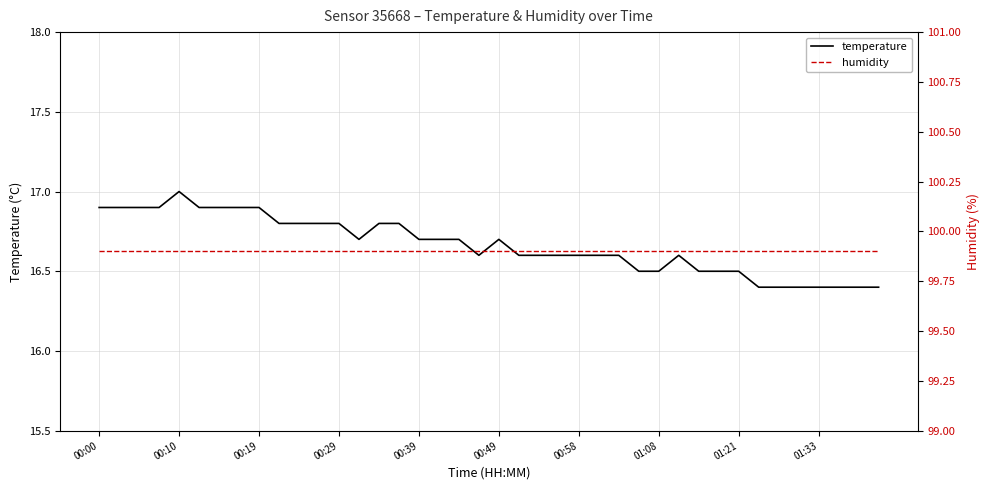

Where is the first local minimum for temperature?

13